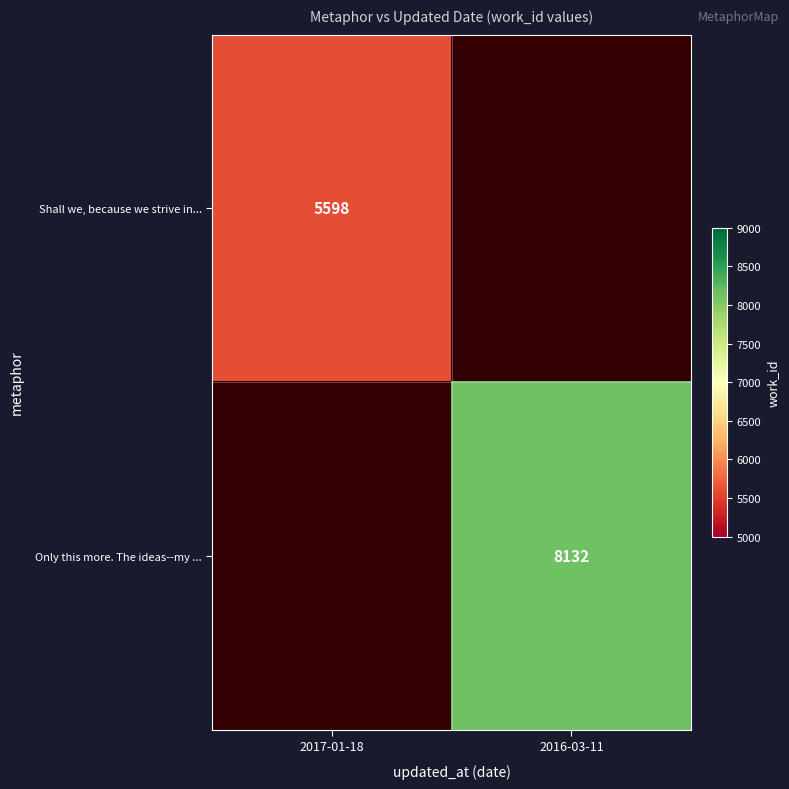

The value of Only this more. The ideas--my ... at 2016-03-11 is 12387. True or false?

False